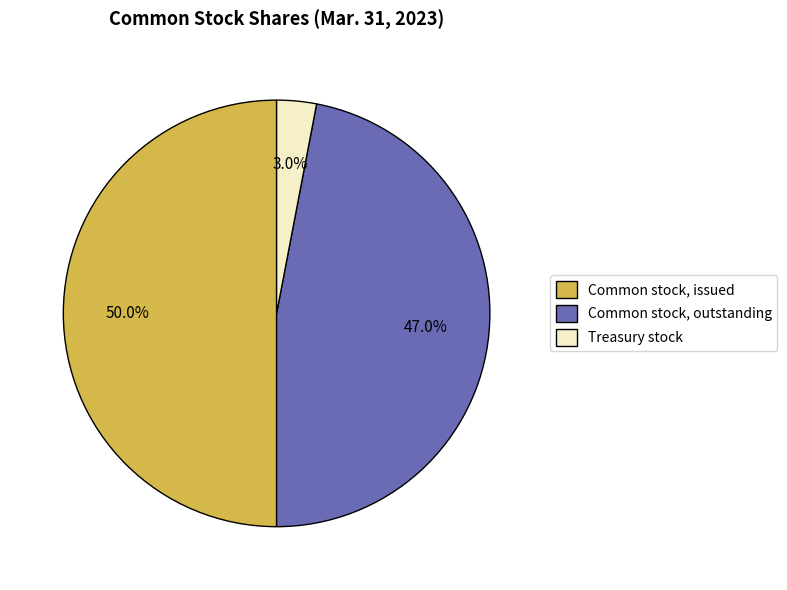

Rank the categories by value from lowest to highest.

Treasury stock, Common stock, outstanding, Common stock, issued